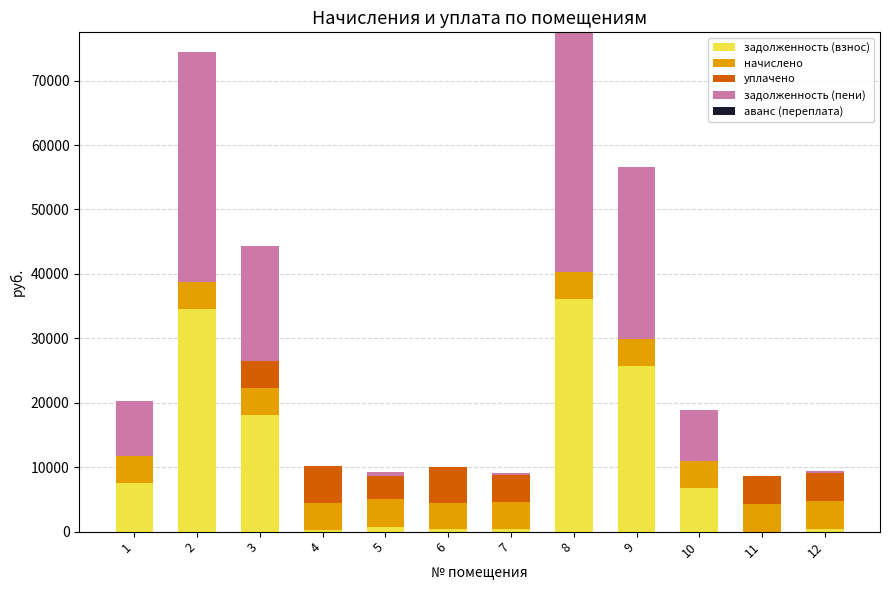

What is the maximum value for задолженность (взнос)?

36066.7